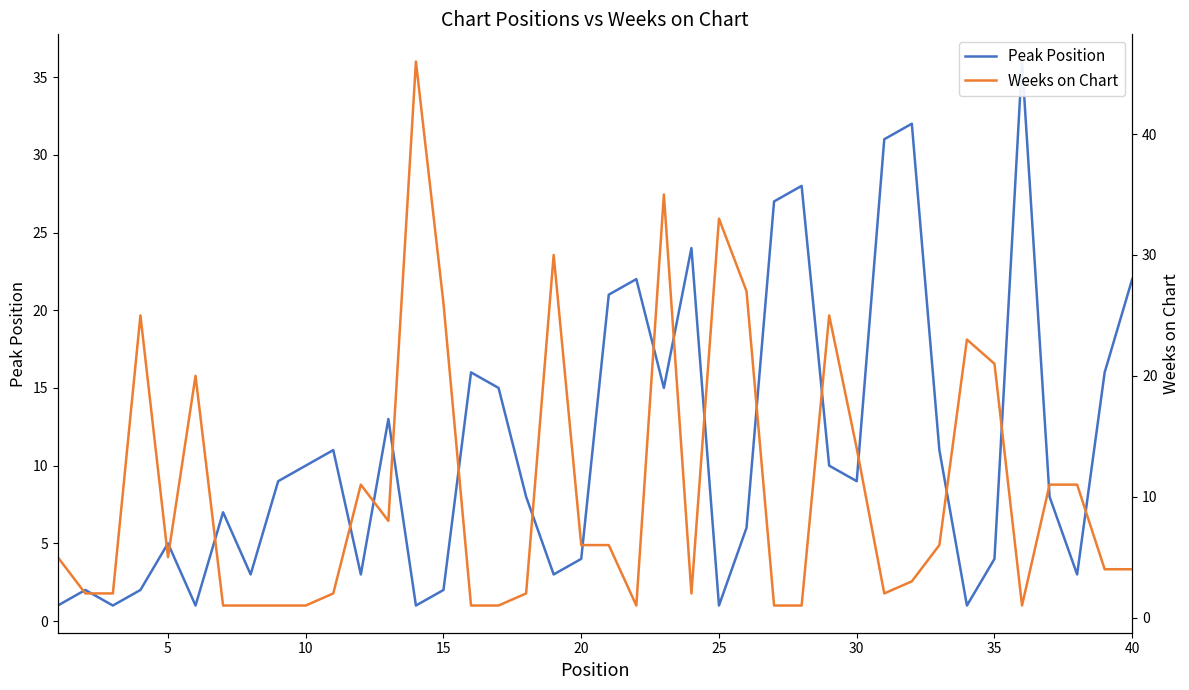

Which series ends up on top after the final intersection of Weeks on Chart and Peak Position?

Peak Position